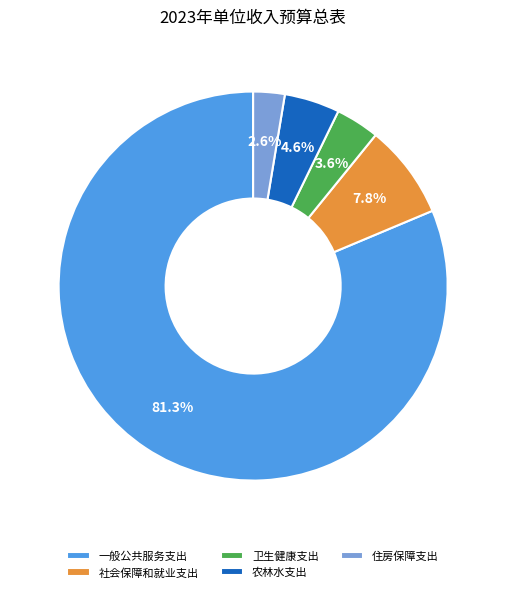

True or false: 社会保障和就业支出 accounts for 14% of the total.

False